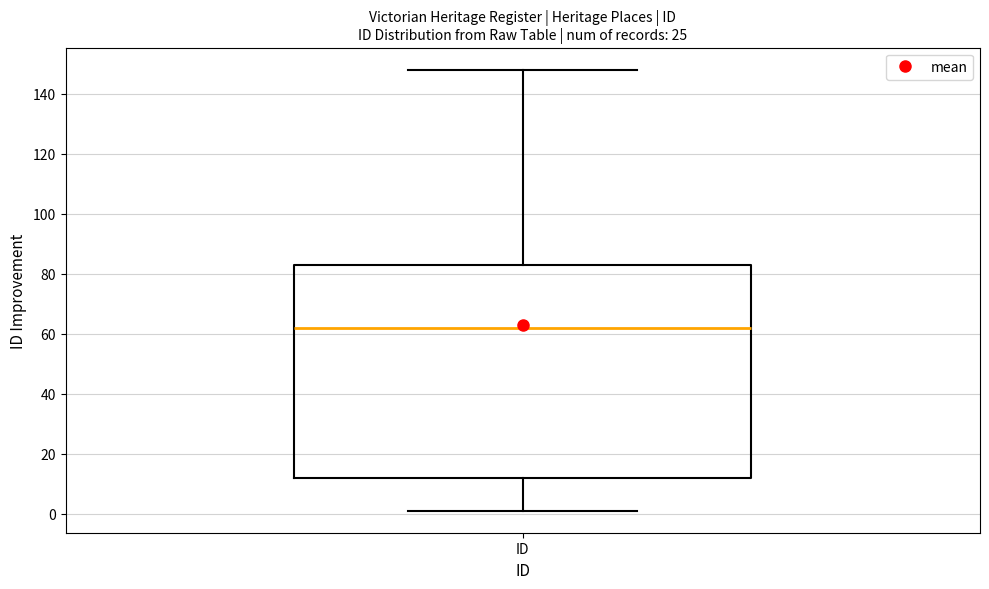

Read this box plot against the y-axis: the position of the median line, the range covered by the box, and the ends of both whiskers. The values are not printed on the chart, so give them approximately, as read against the axis.

median 62, box 12 to 84, whiskers 2 to 148